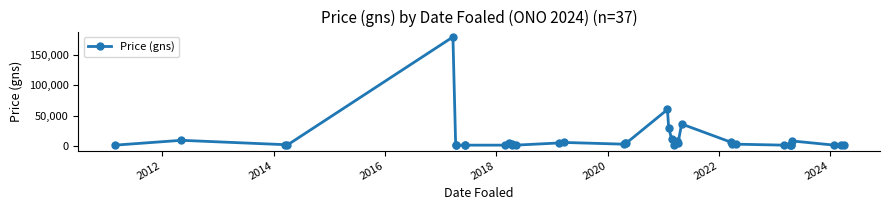

What is the maximum value shown in the chart?

180000